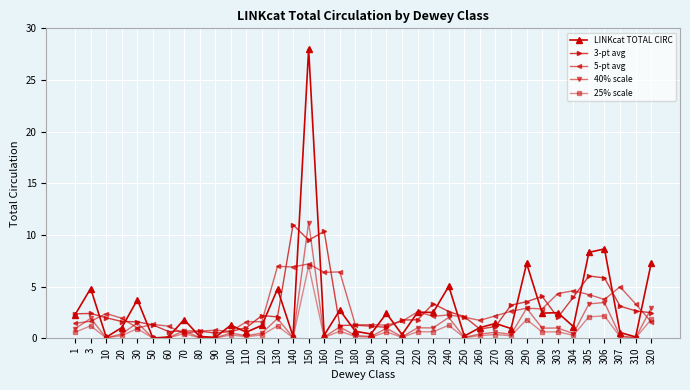

What is the maximum value shown in the chart?

28.0